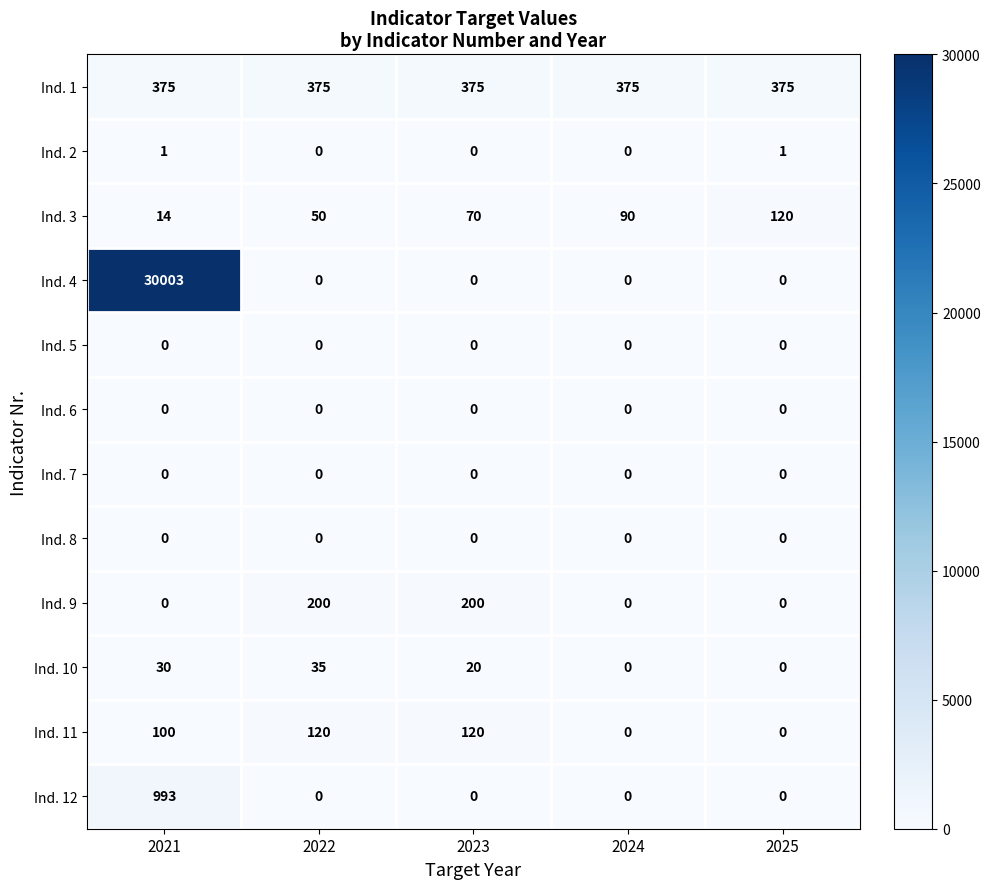

What is the difference between the maximum and minimum values in the Ind. 10 series?

35